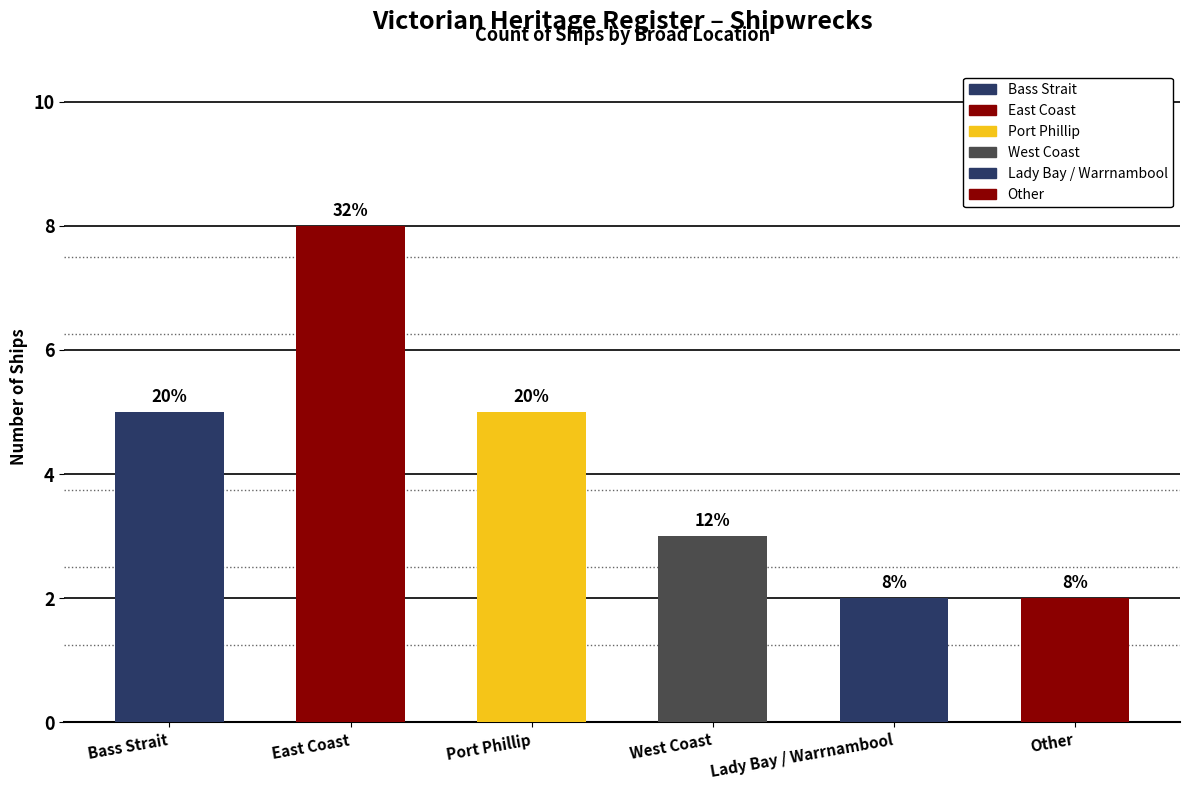

What is the difference between the maximum and minimum values?

6